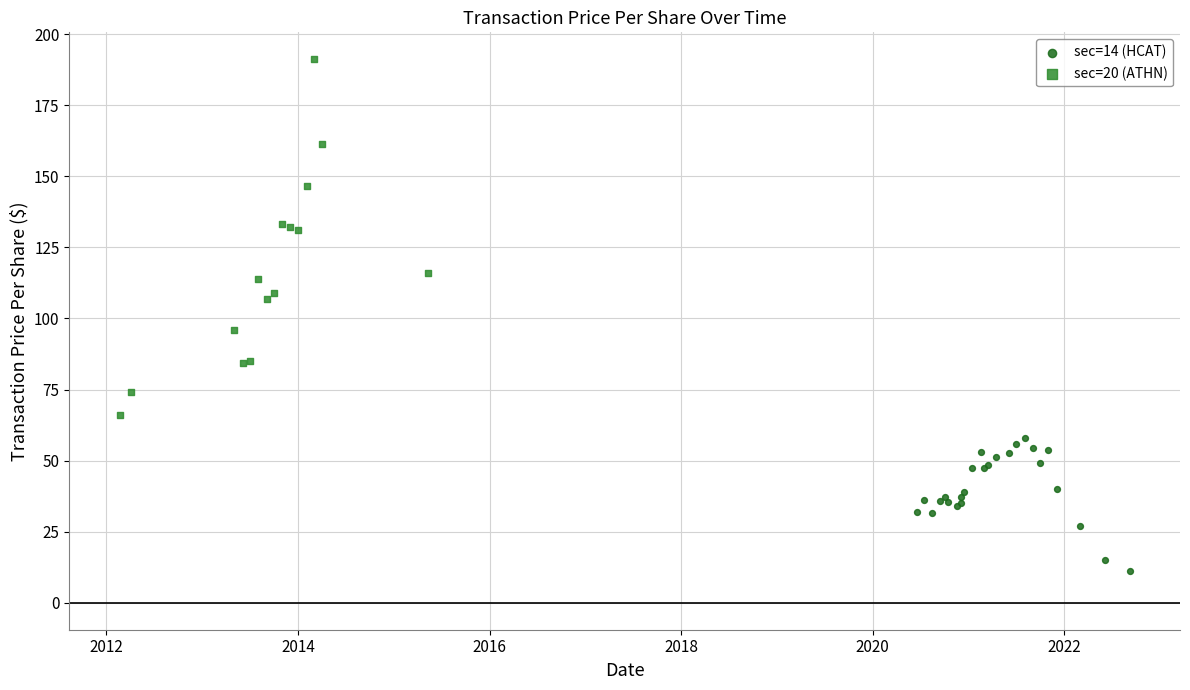

Which series contains the lowest Y value?

sec=14 (HCAT)